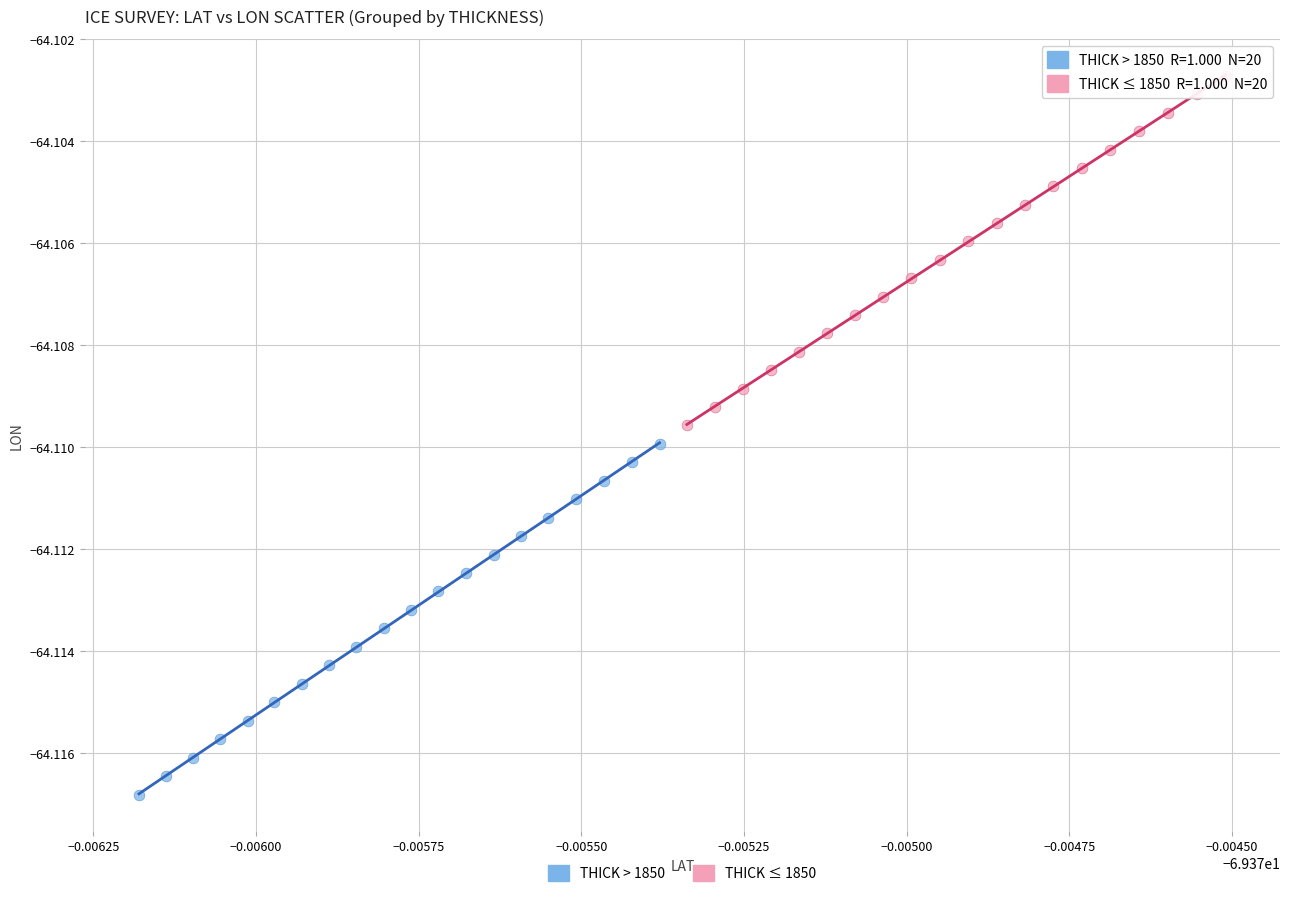

Which series reaches the minimum Y coordinate?

THICK > 1850